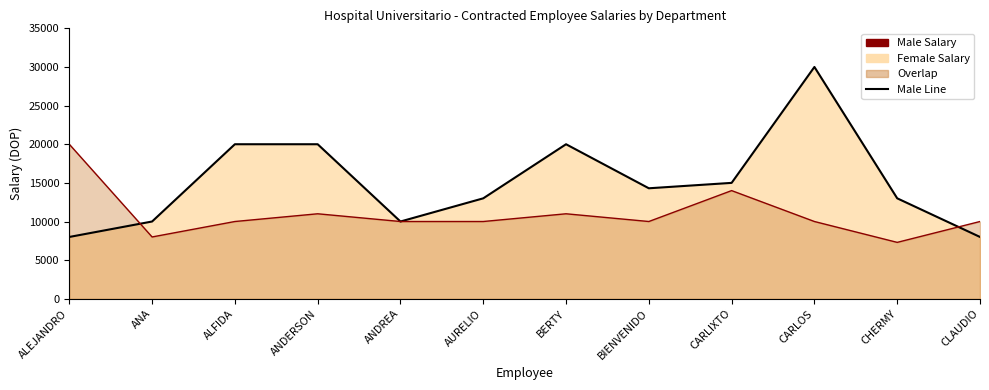

True or false: Female Salary Line and Male Salary Line intersect in this chart.

True